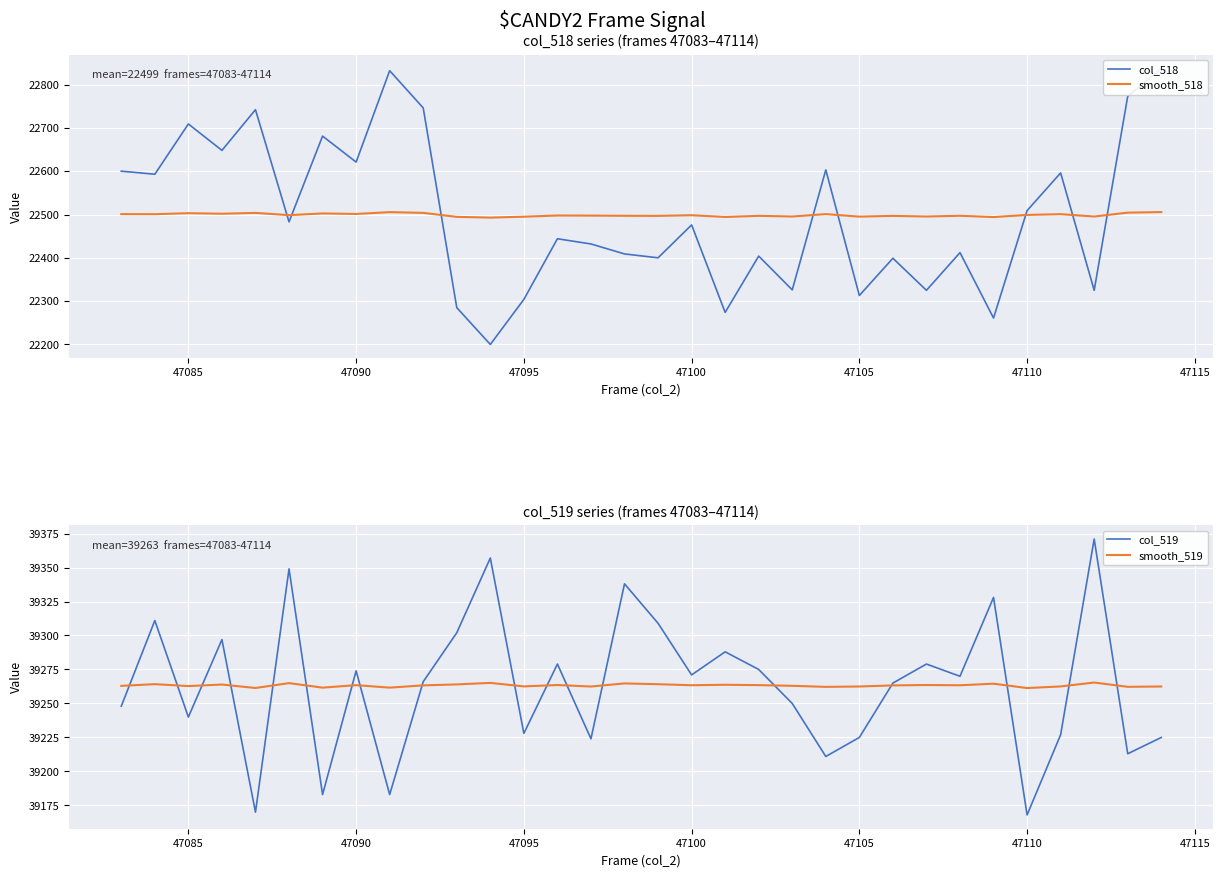

True or false: smooth_519 and col_518 cross at least once.

False